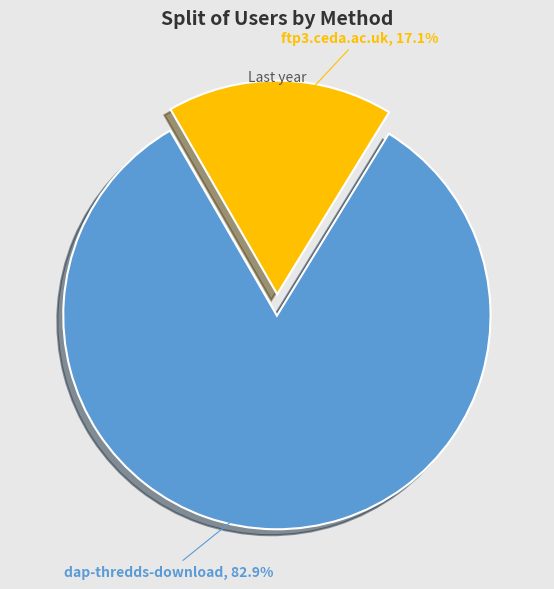

How many slices are in this pie chart?

2